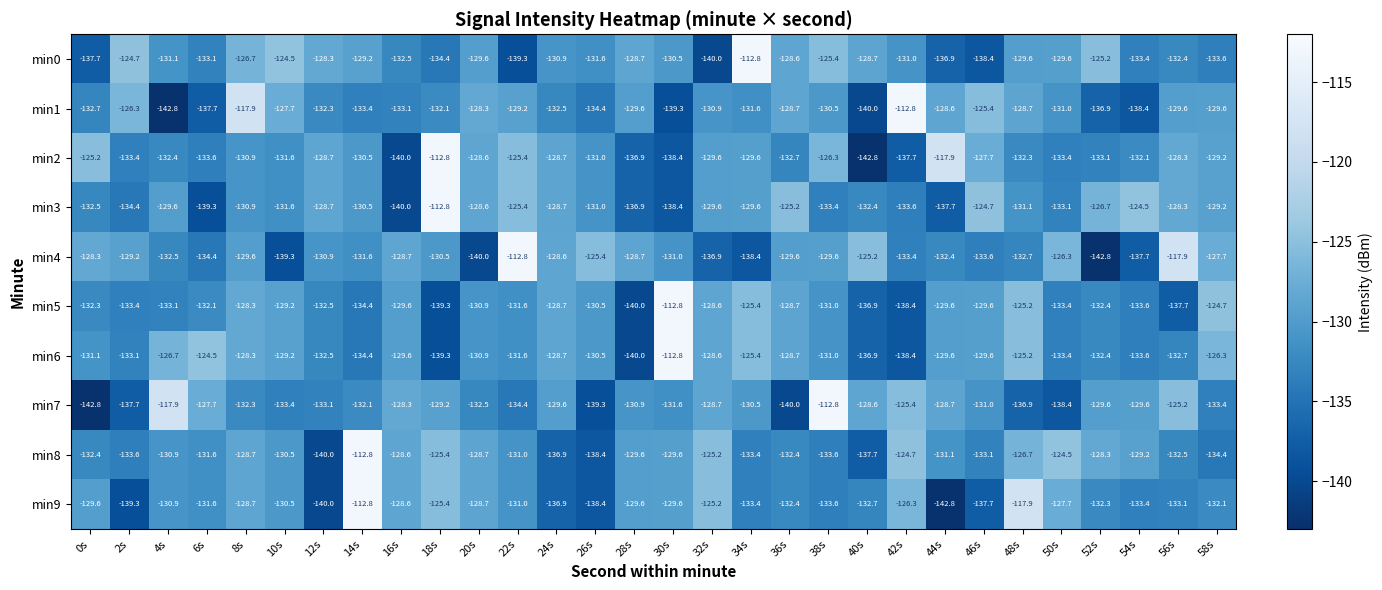

What is the average value of the min5 series?

-131.1